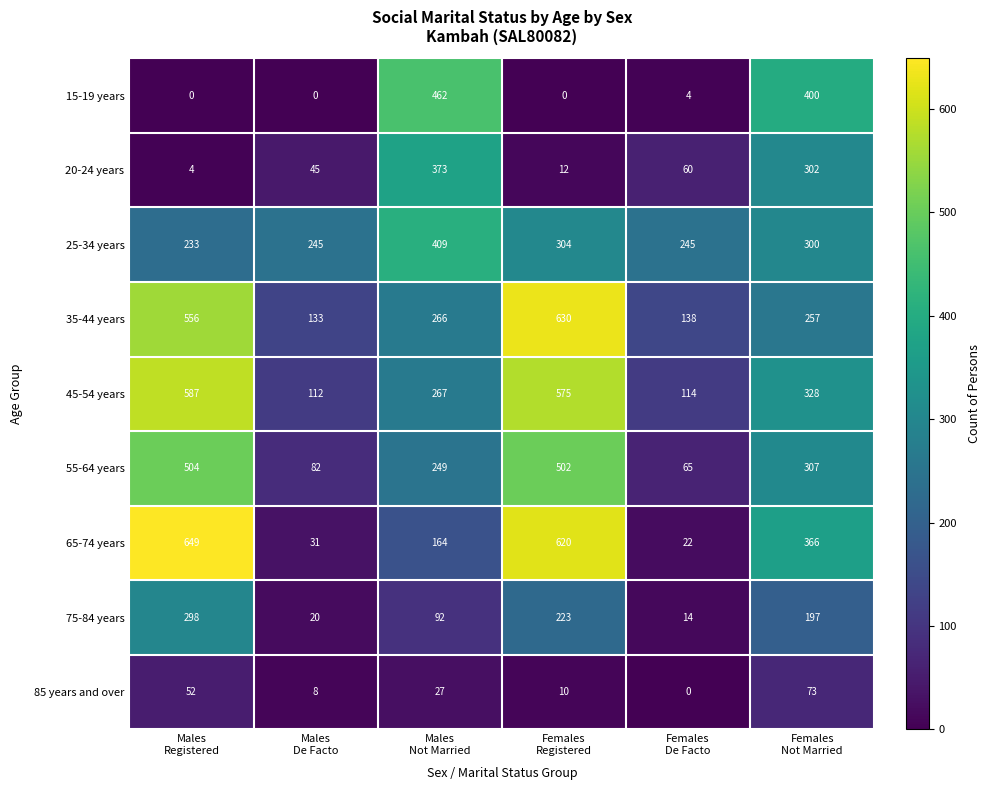

At which category is the sum across all series the highest?

Males
Registered